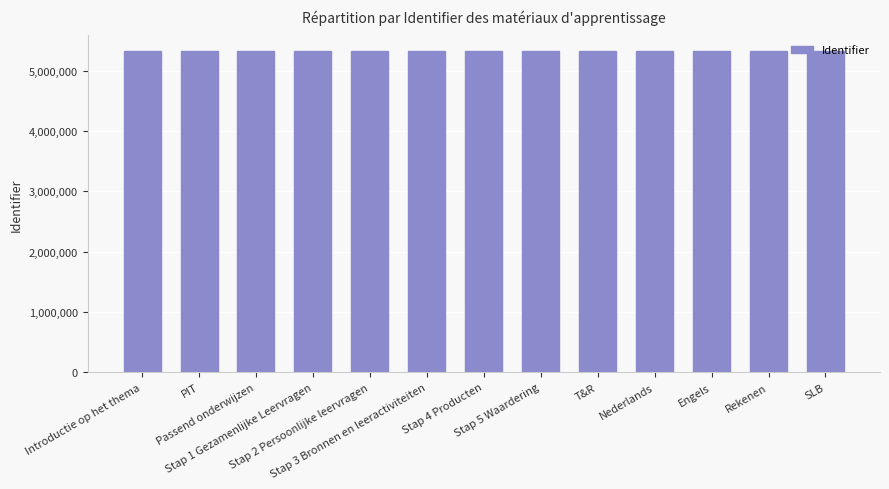

Approximately how many times larger is the value at Engels compared to Stap 1 Gezamenlijke Leervragen?

1.0